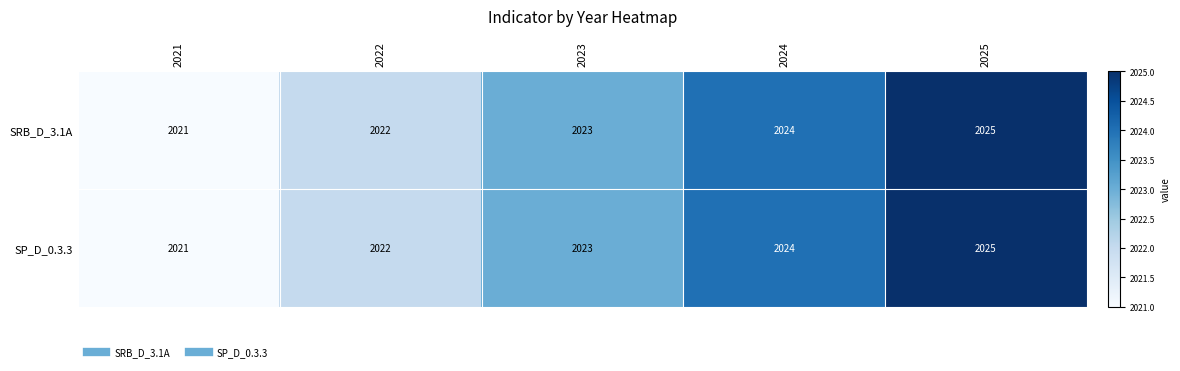

List the labels in order of SP_D_0.3.3 value, largest first.

2025, 2024, 2023, 2022, 2021